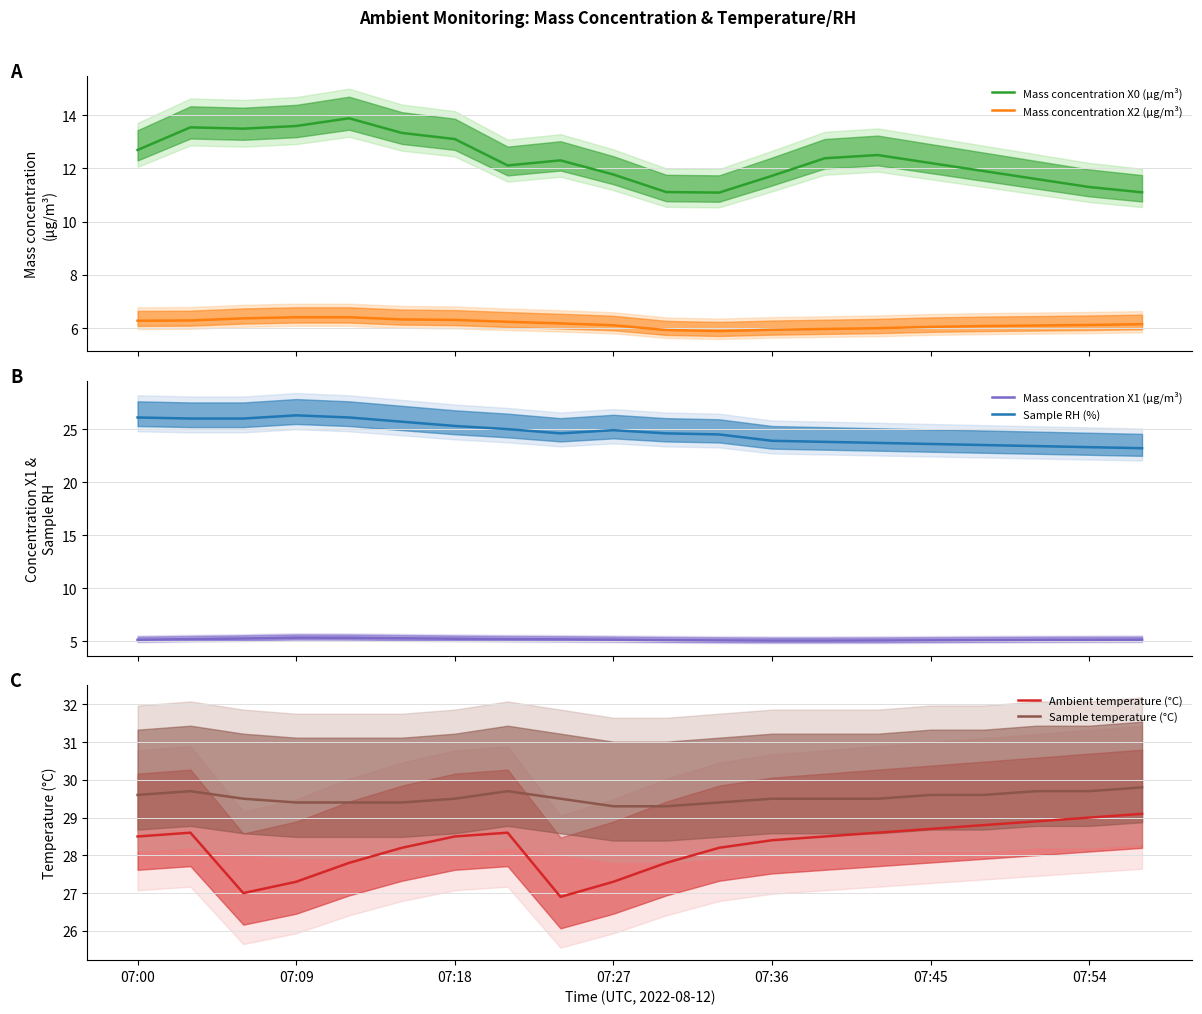

True or false: Sample RH (%) and Mass concentration X1 (μg/m³) intersect in this chart.

False